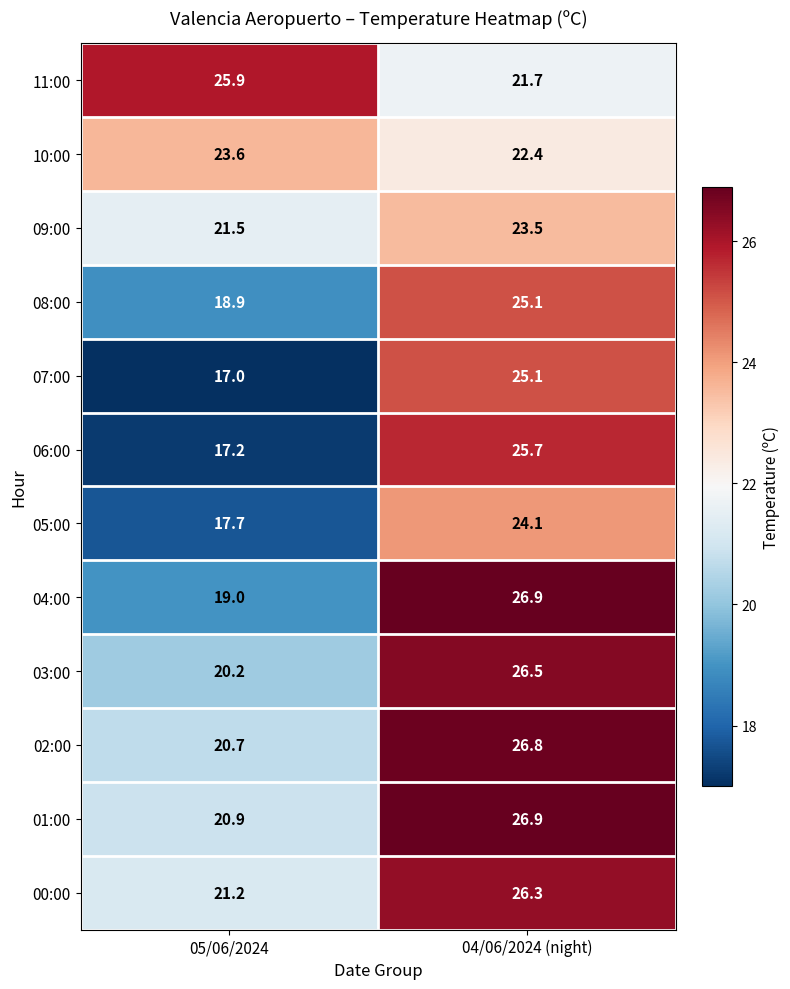

The 11:00 series shows 10.6 at 04/06/2024 (night). True or false?

False